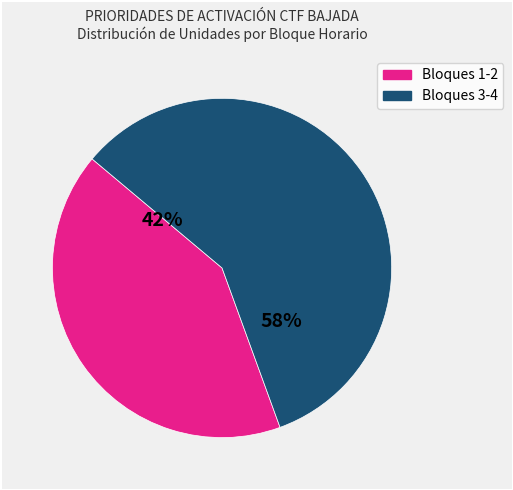

To the nearest percent, what is the average slice percentage?

50%